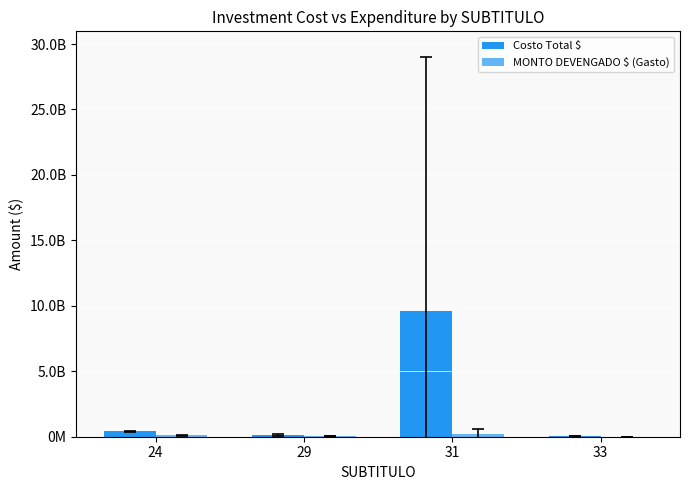

True or false: MONTO DEVENGADO $ (Gasto) has a value of 380601435.2 at 31.

False